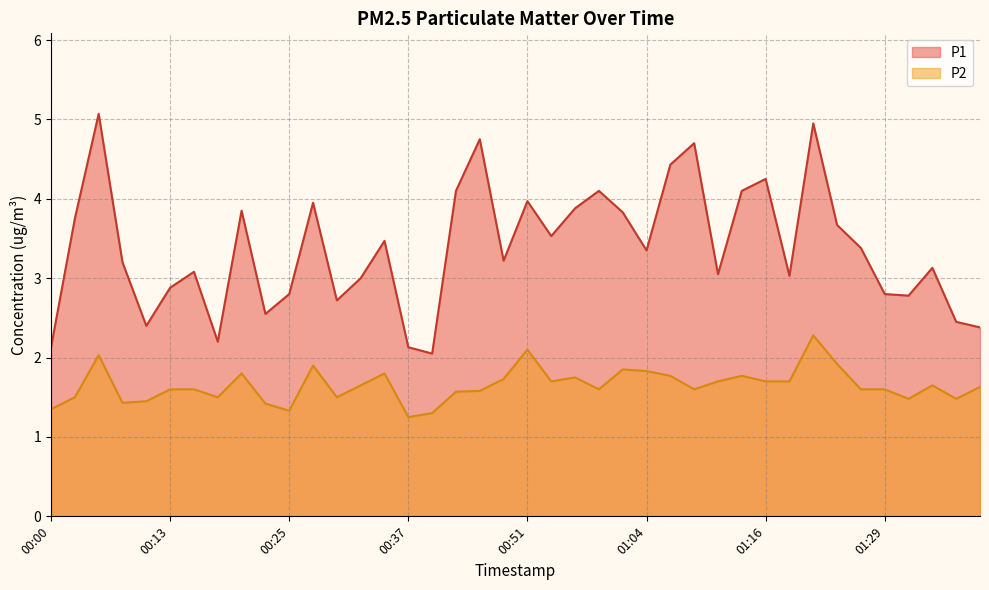

What is the difference between the maximum and minimum values in the P1 series?

3.0